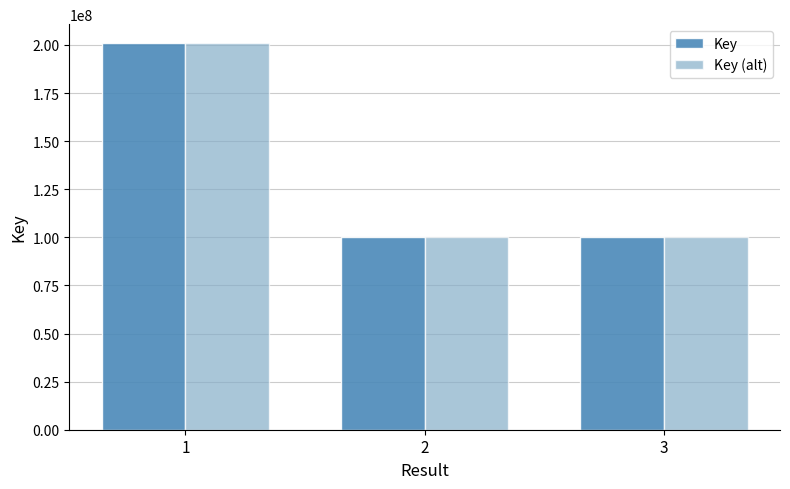

What is the value of the Key (alt) bar at the 3rd from the left?

100403062